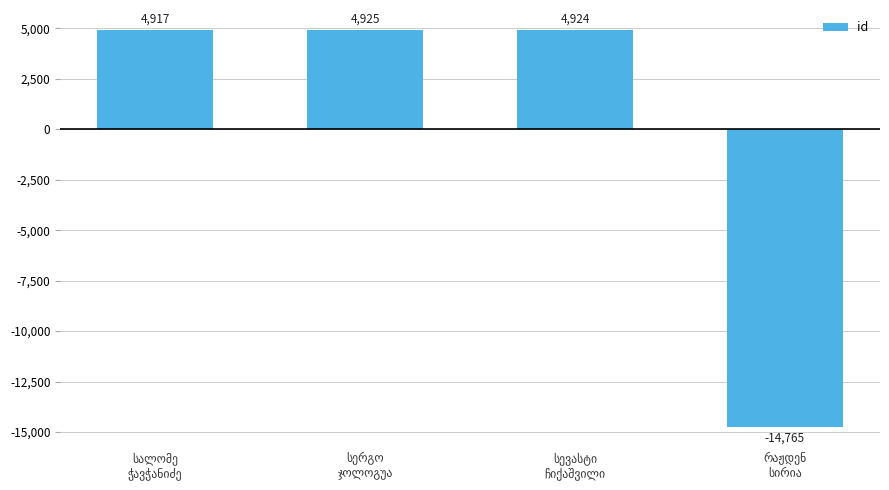

What is the greatest value displayed?

4924.8